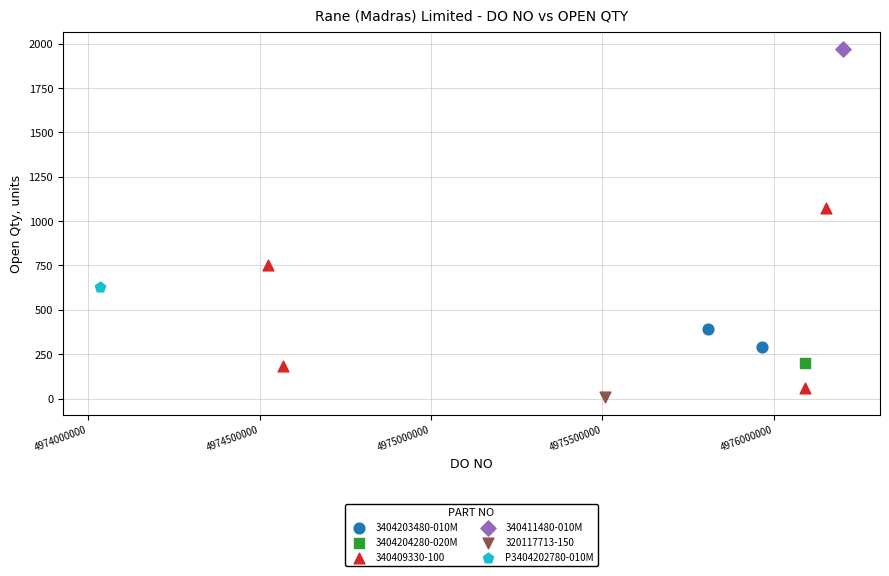

What are all the series names shown in the legend?

3404203480-010M, 3404204280-020M, 340409330-100, 340411480-010M, 320117713-150, P3404202780-010M